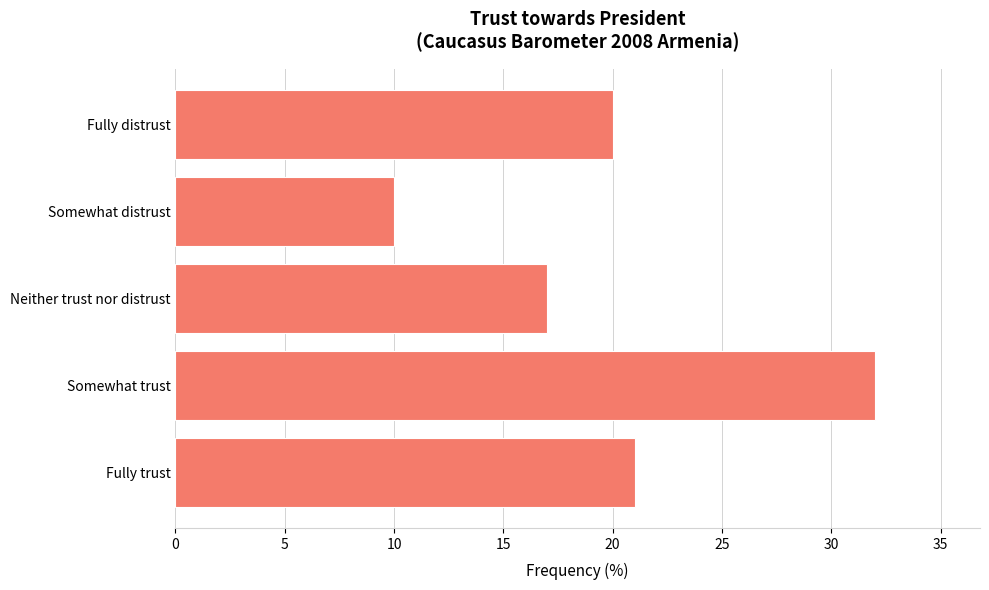

Is it true that the value at Fully distrust is 20?

True